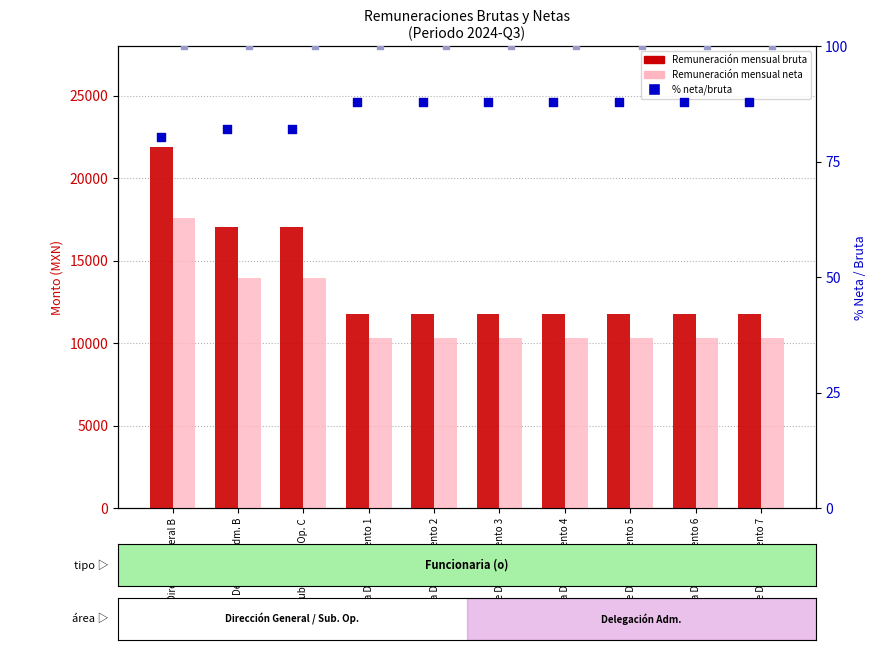

Which series reaches the maximum Y coordinate?

Remuneración mensual bruta